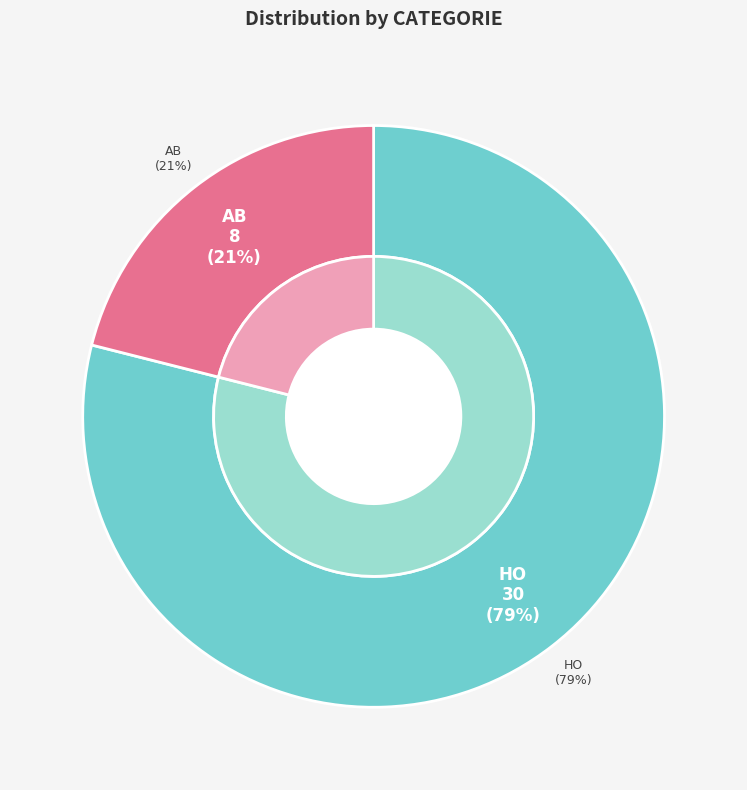

Which category has the biggest portion of the pie?

HO